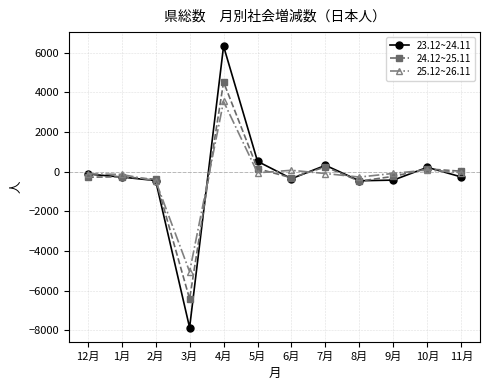

Is the value of 25.12~26.11 at 11月 greater than the value of 24.12~25.11 at 8月?

Yes